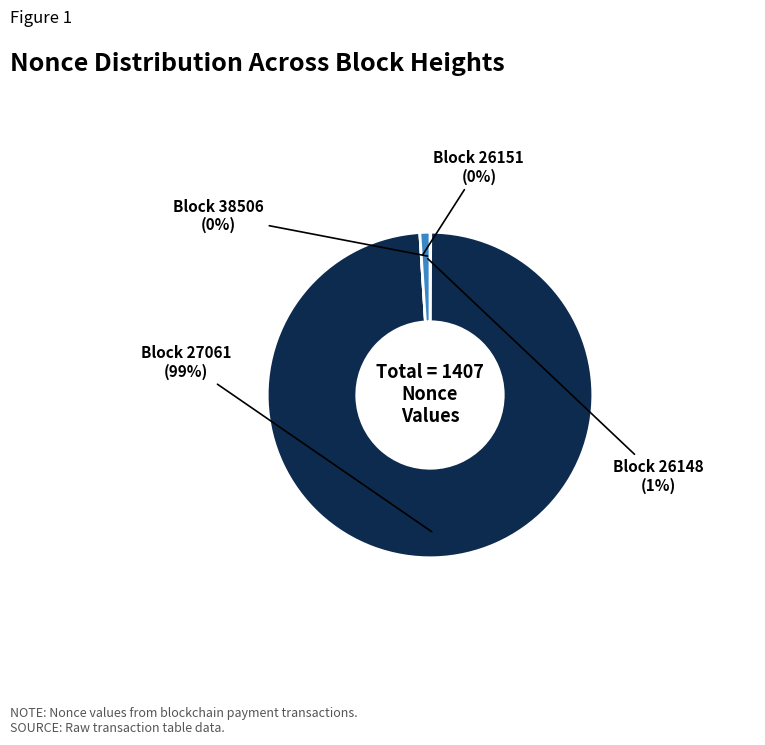

What is the change in value from 27061 to 26148?

-1378